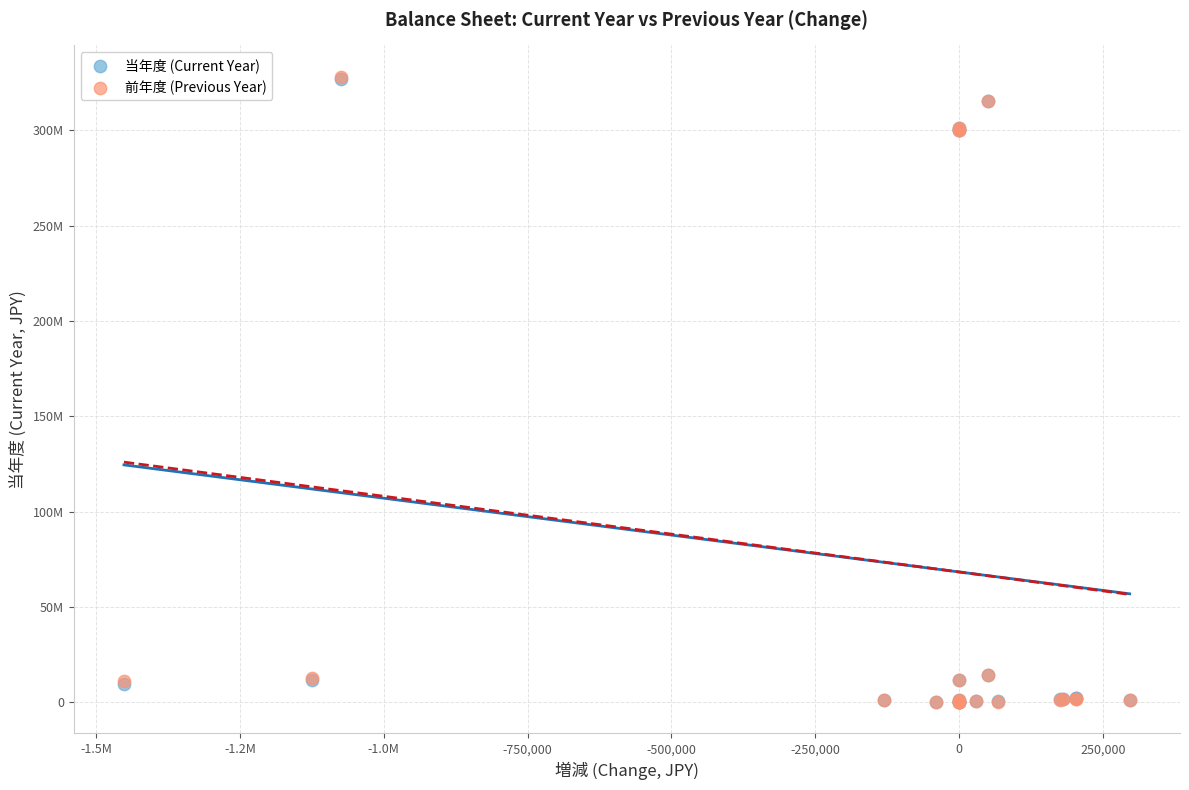

What are all the series names shown in the legend?

当年度 (Current Year), 前年度 (Previous Year)